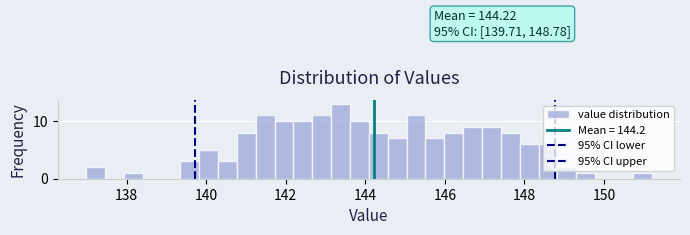

Read against the x-axis, roughly where is the centre of the tallest bar?

143.4